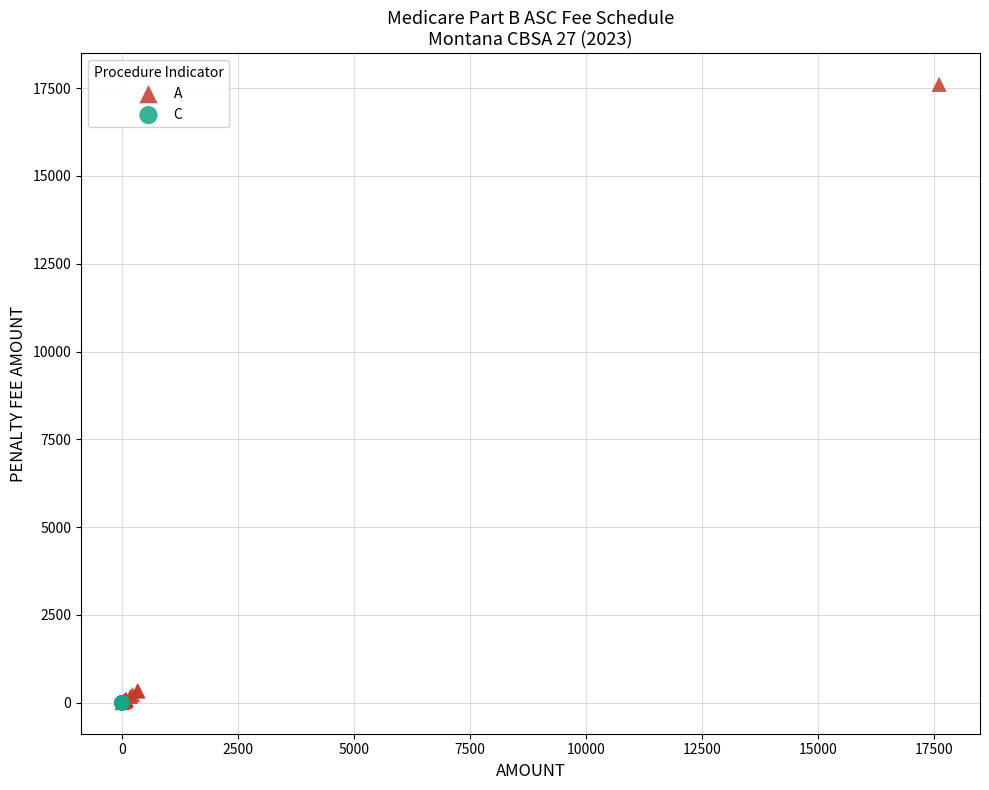

What are all the series names shown in the legend?

A, C